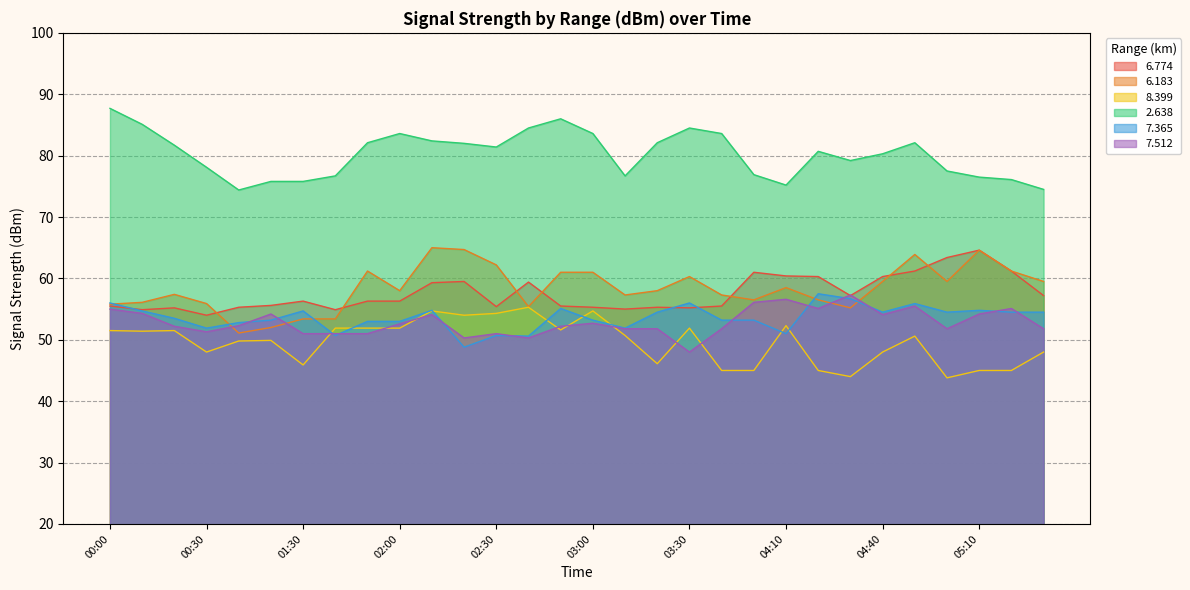

Where do   6.183 and   7.512 first cross each other?

00:30 and 00:40